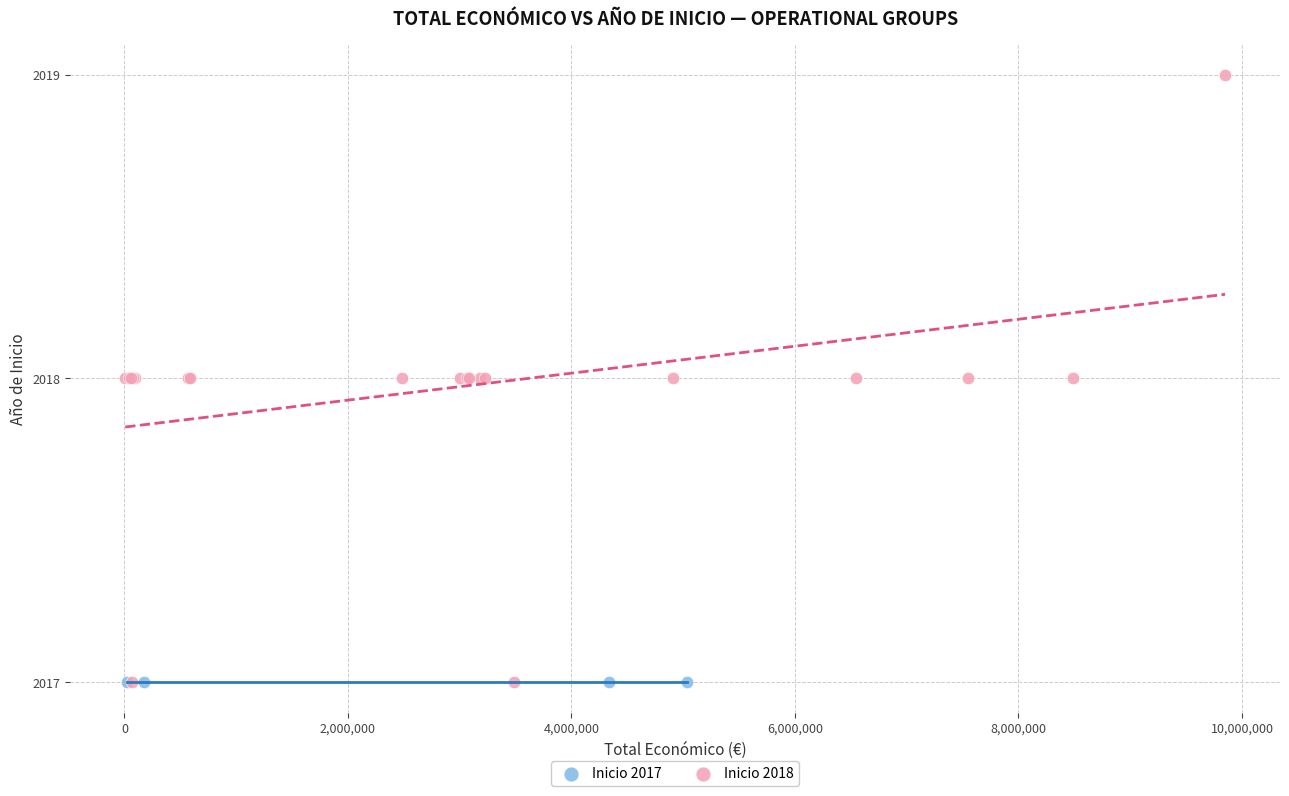

Which series contains the highest Y value?

Inicio 2018